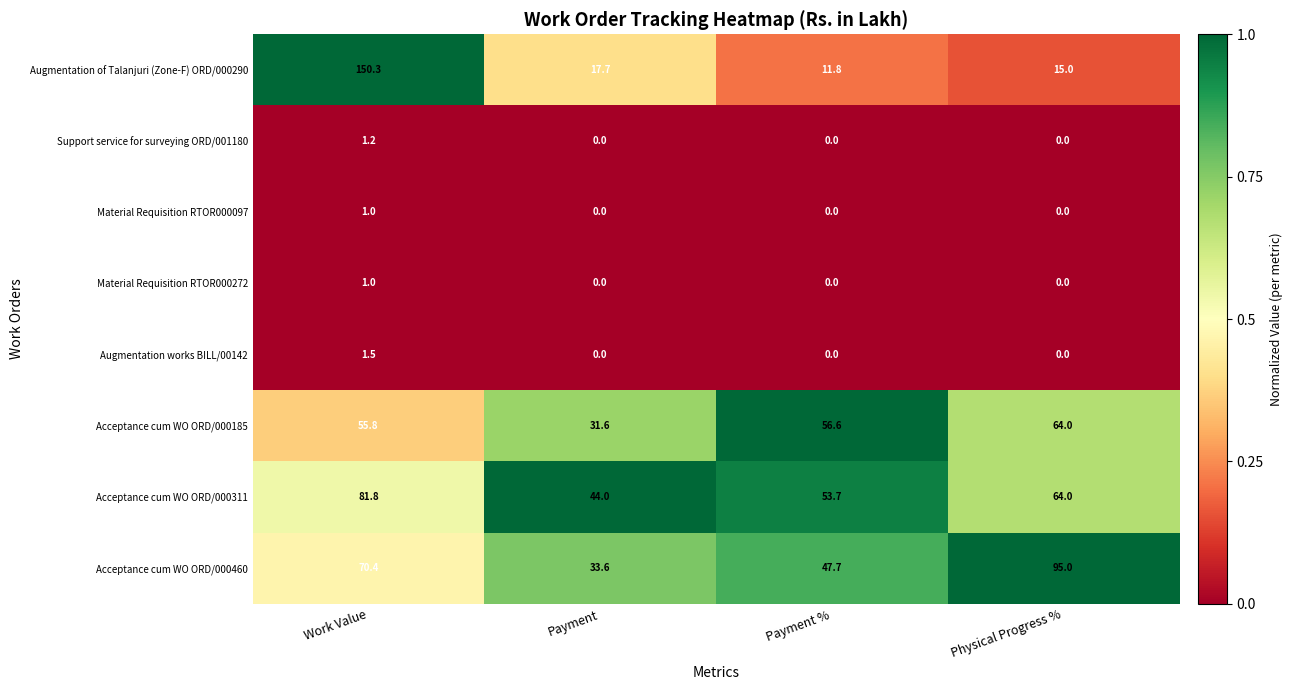

What is the highest value of the Acceptance cum WO ORD/000185 series?

64.0